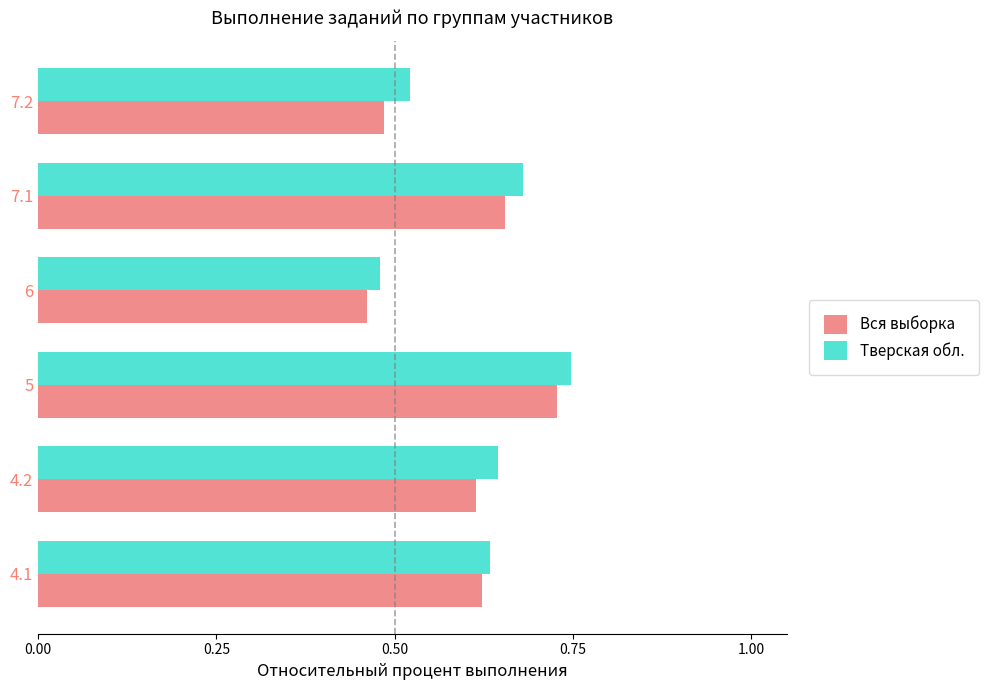

At which category is the sum across all series the highest?

5